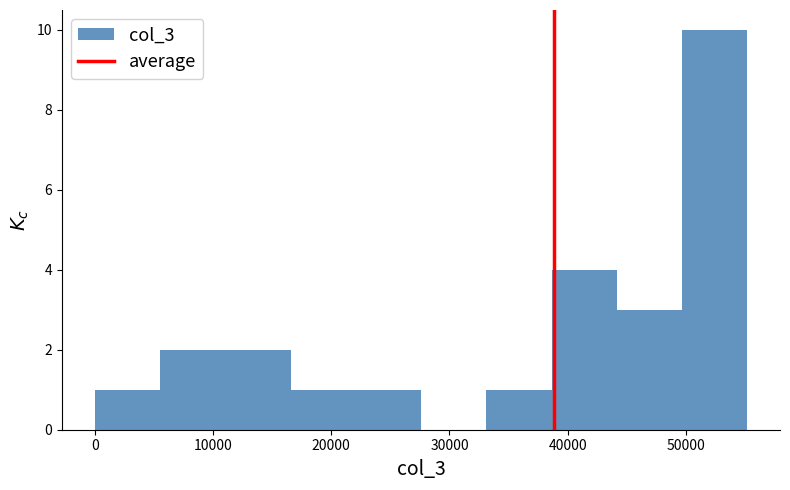

Reading left to right, list every bar in this chart as the range it spans on the x-axis followed by its height. Neither the bar edges nor the heights are printed on the chart, so give them approximately, as read against the axes.

0 to 6000: 1
6000 to 11000: 2
11000 to 17000: 2
17000 to 22000: 1
22000 to 28000: 1
28000 to 33000: 0
33000 to 39000: 1
39000 to 44000: 4
44000 to 50000: 3
50000 to 55000: 10